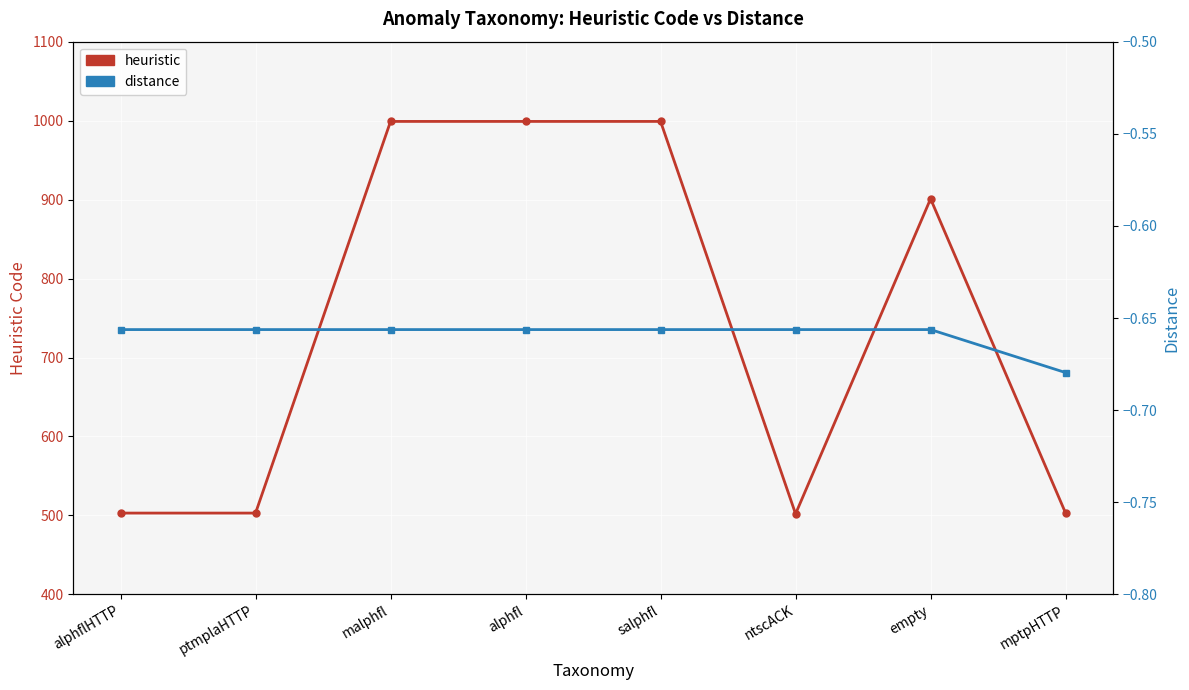

What value does the distance series have at ntscACK?

-0.7